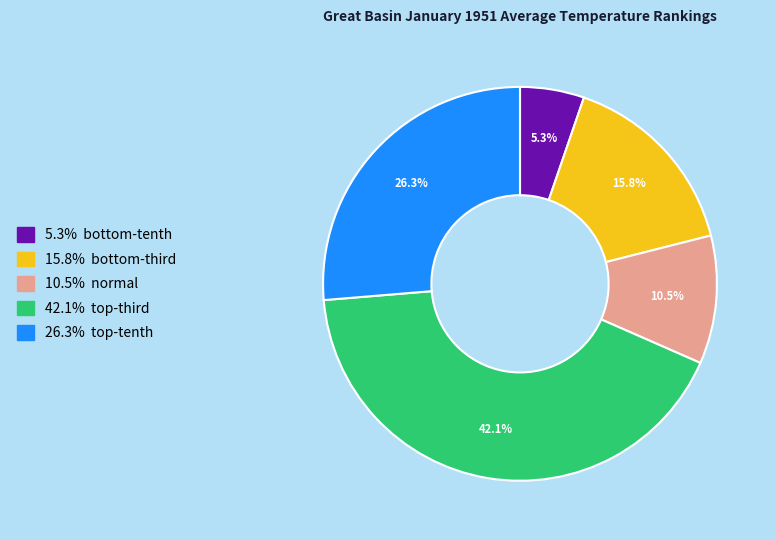

Does any single category account for the majority?

No